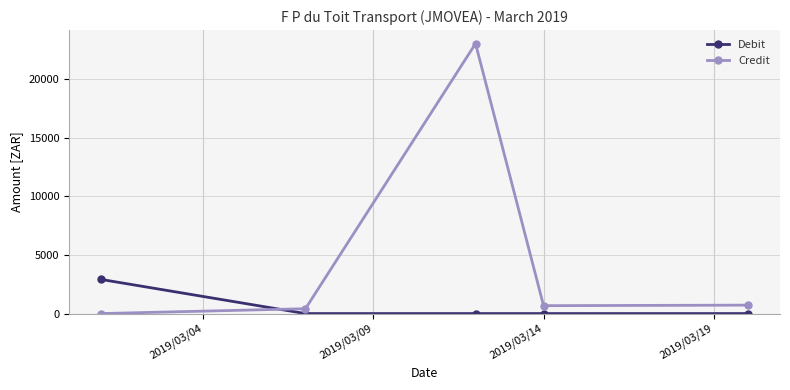

Which series has the largest total across all categories?

Credit